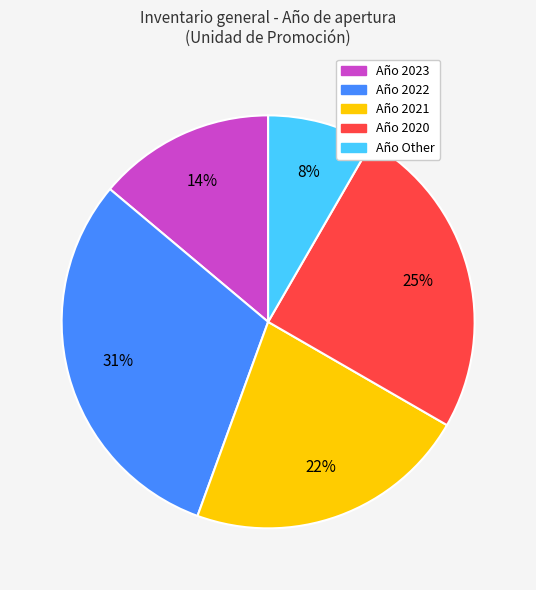

To the nearest percent, what is the average slice percentage?

20%